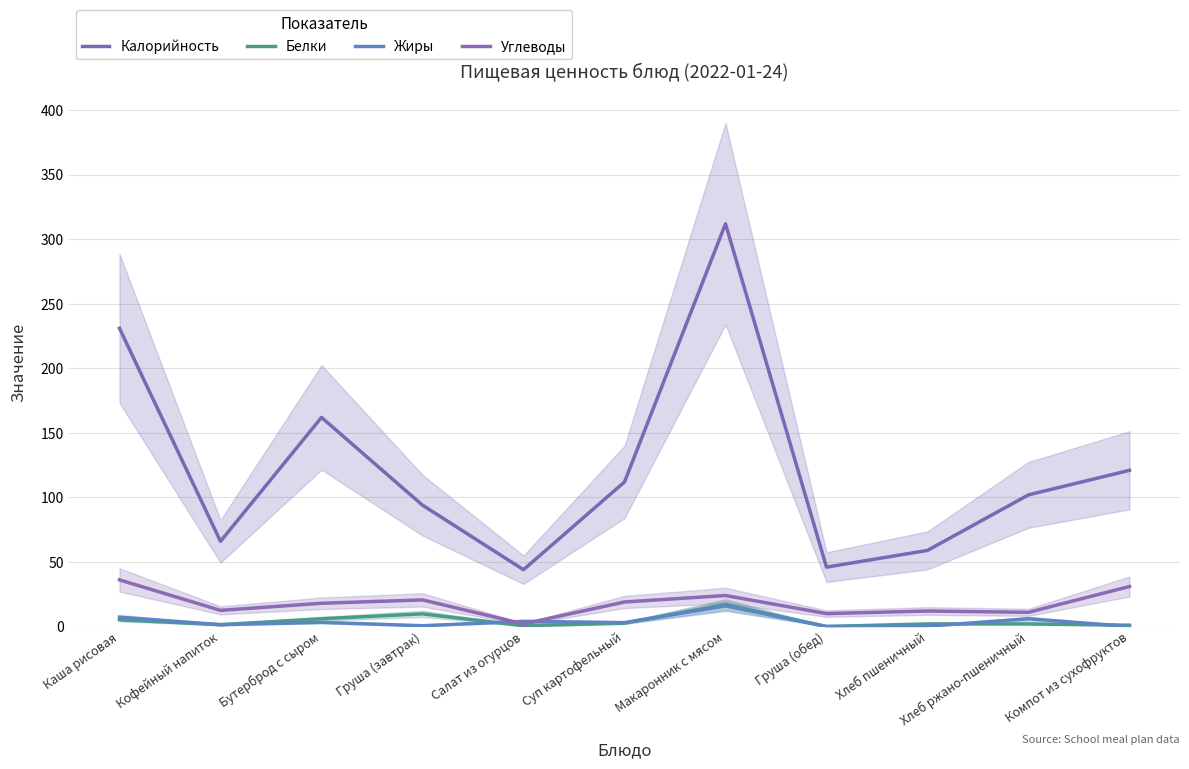

What is the spread (max minus min) of values at Груша (завтрак)?

93.4